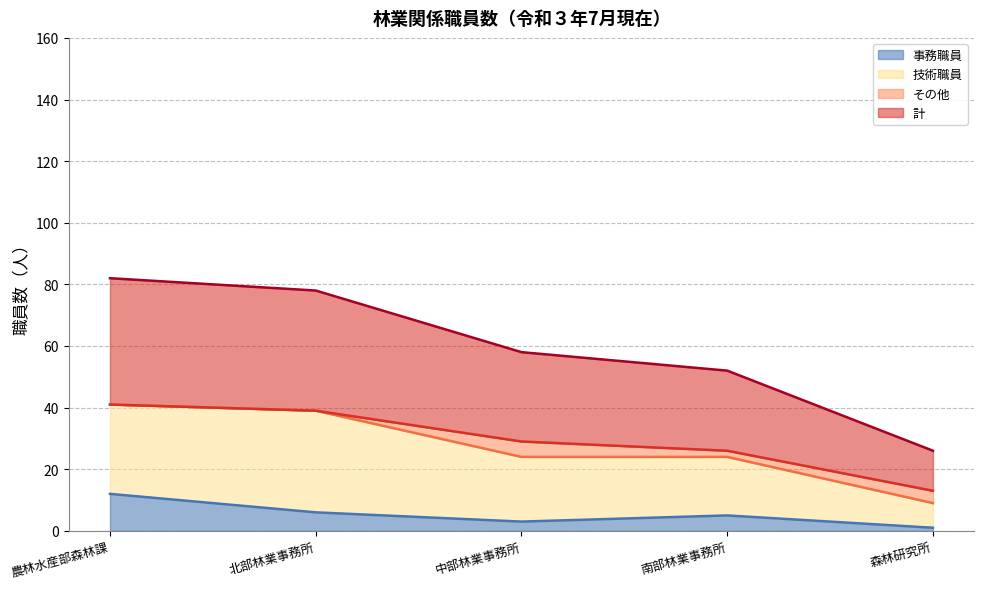

What is the average value of the 事務職員 series?

5